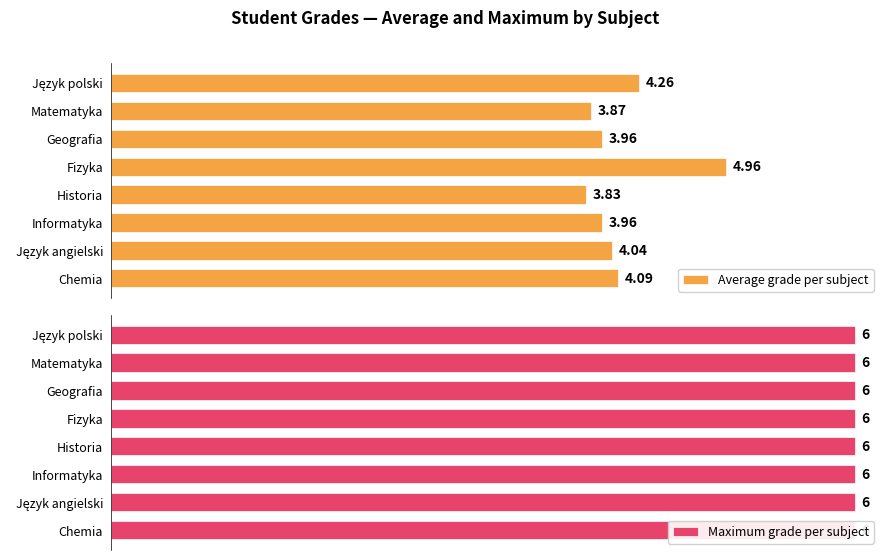

What are all the series names shown in the legend?

Average grade per subject, Maximum grade per subject